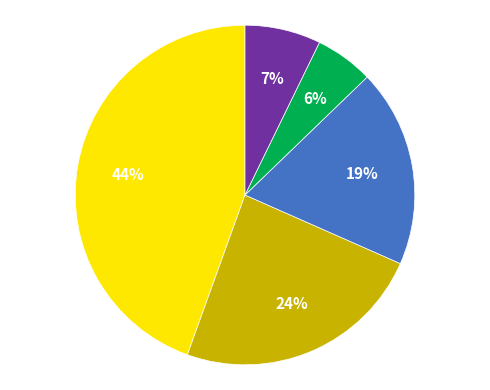

To the nearest percent, what is the average slice percentage?

20%